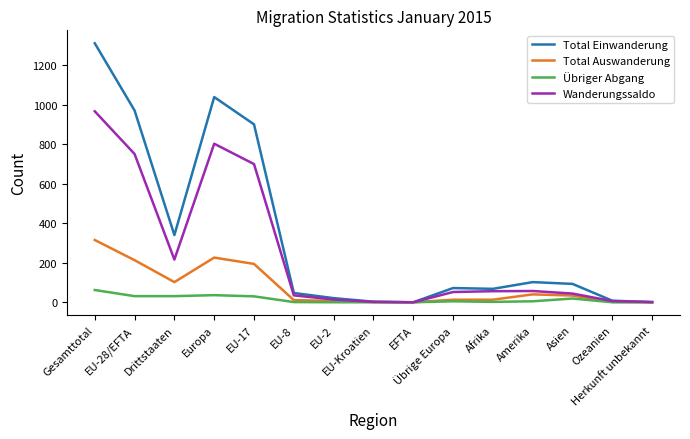

Is the value of Total Einwanderung at EU-28/EFTA greater than the value of Total Auswanderung at Europa?

Yes